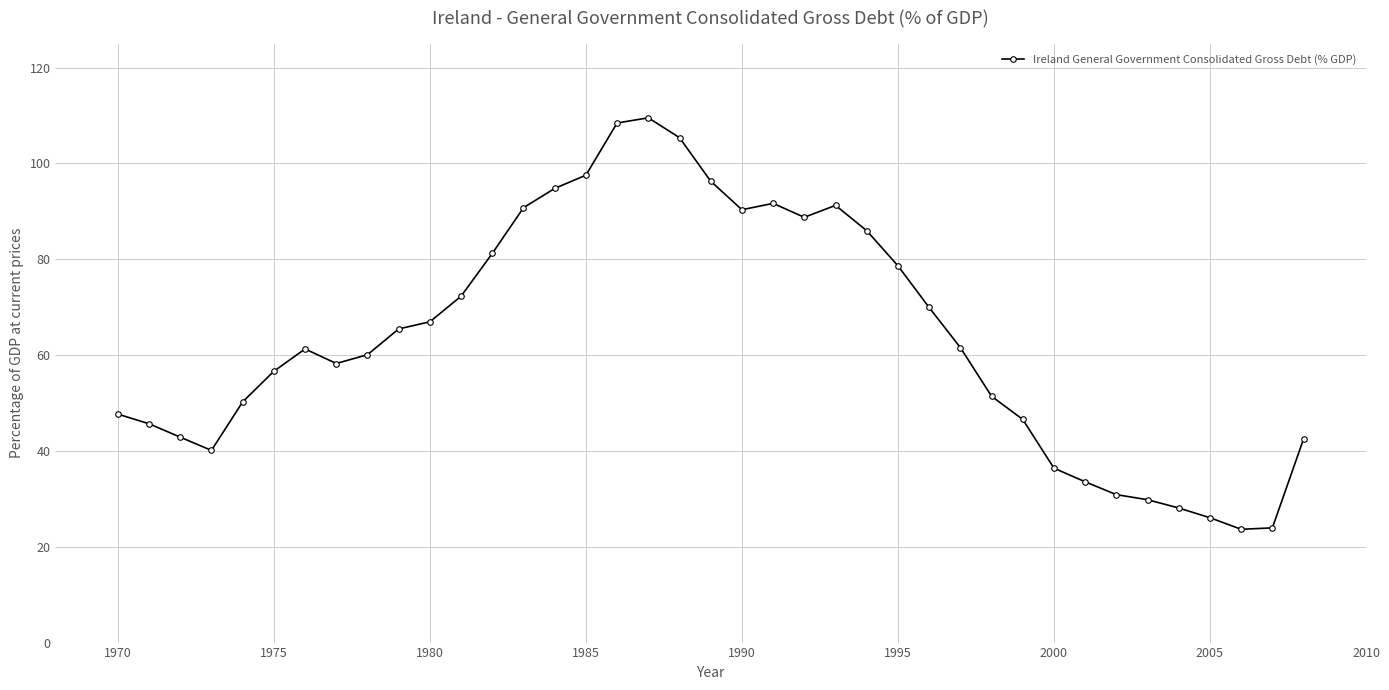

True or false: there are more than 2 points higher than both neighbors.

True